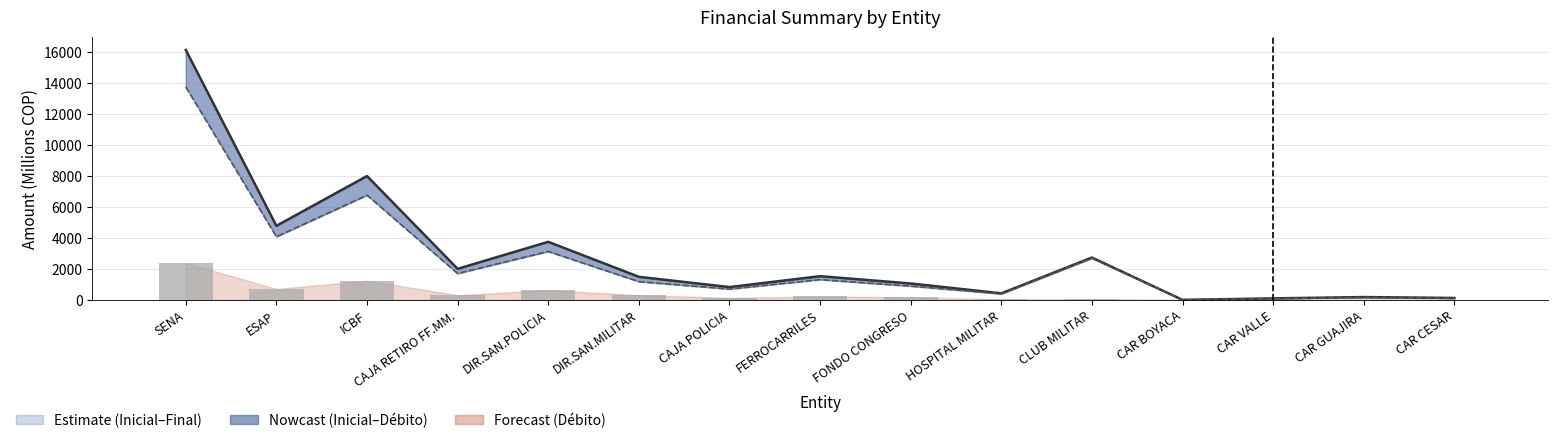

The Inicial series shows 4749.2 at CLUB MILITAR. True or false?

False